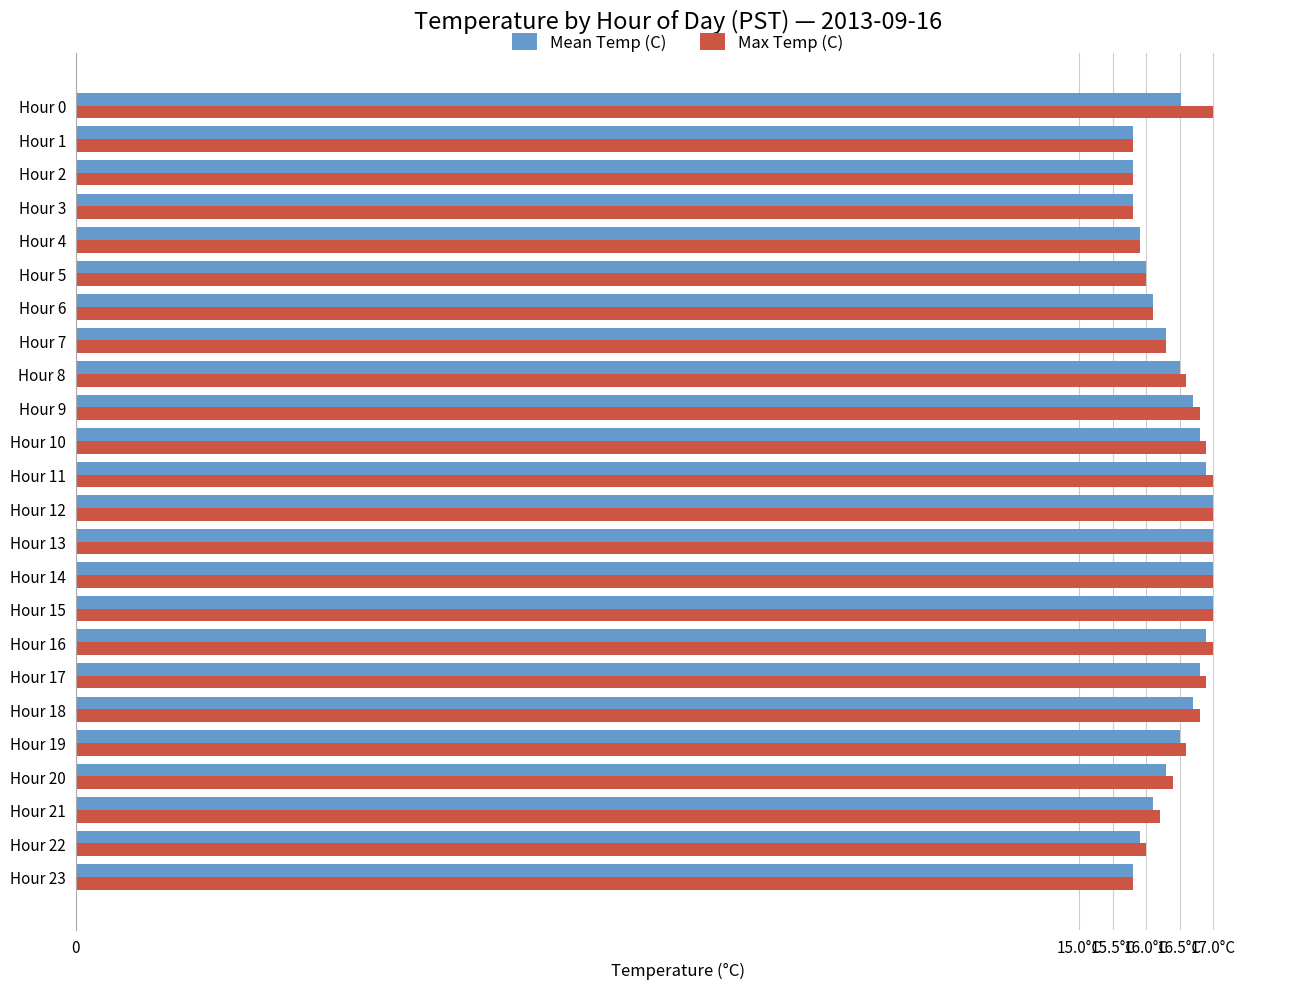

What are all the series names shown in the legend?

Mean Temp (C), Max Temp (C)